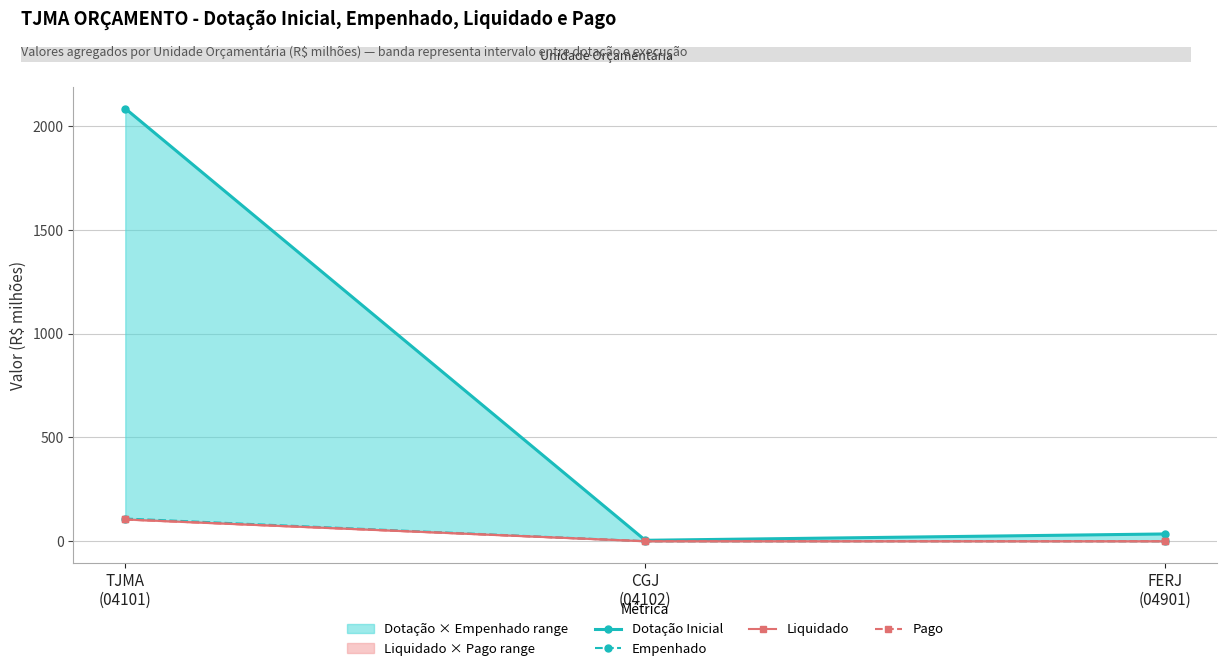

Reading right to left, extract all data points from this chart.

Dotação Inicial: FERJ
(04901)=35.1	CGJ
(04102)=4.6	TJMA
(04101)=2084.8
Empenhado: FERJ
(04901)=0.2	CGJ
(04102)=0.2	TJMA
(04101)=109.4
Liquidado: FERJ
(04901)=0.0	CGJ
(04102)=0.1	TJMA
(04101)=104.9
Pago: FERJ
(04901)=0.0	CGJ
(04102)=0.1	TJMA
(04101)=104.9